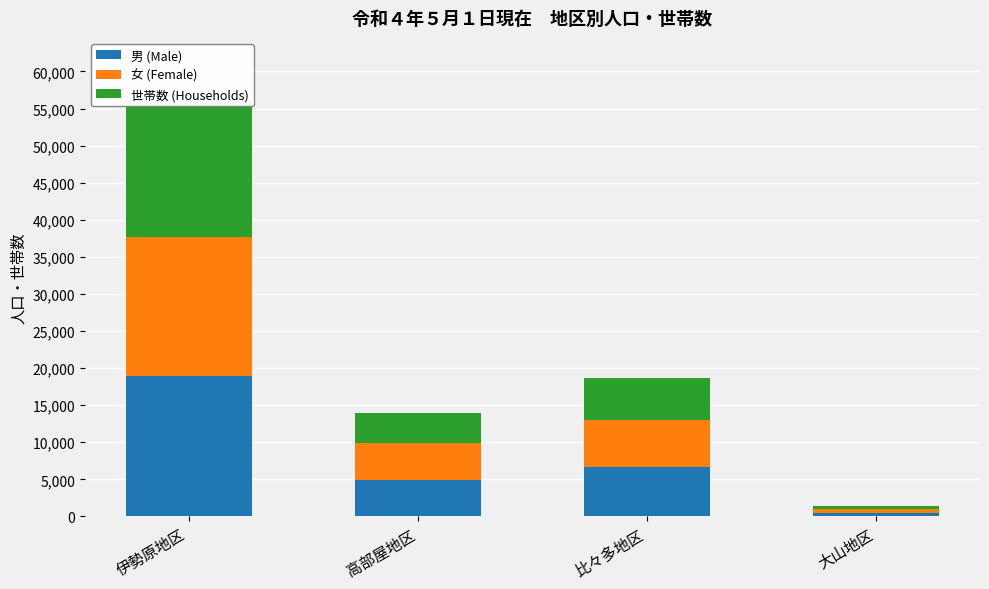

What are all the series names shown in the legend?

男 (Male), 女 (Female), 世帯数 (Households)